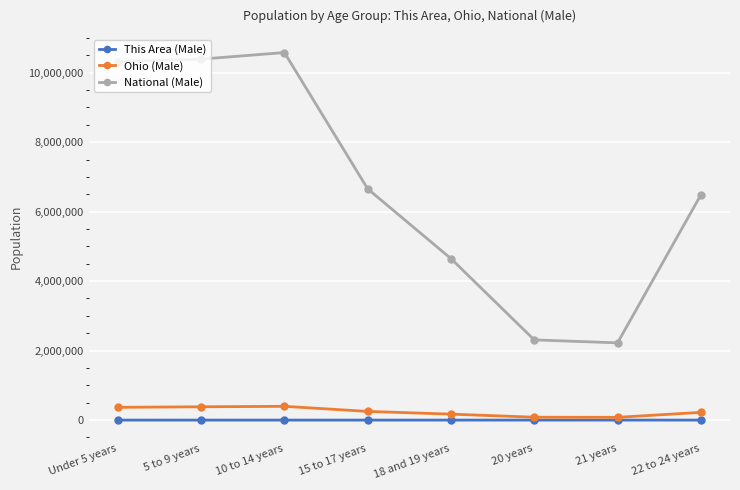

Which series changed the most between 10 to 14 years and 21 years?

National (Male)